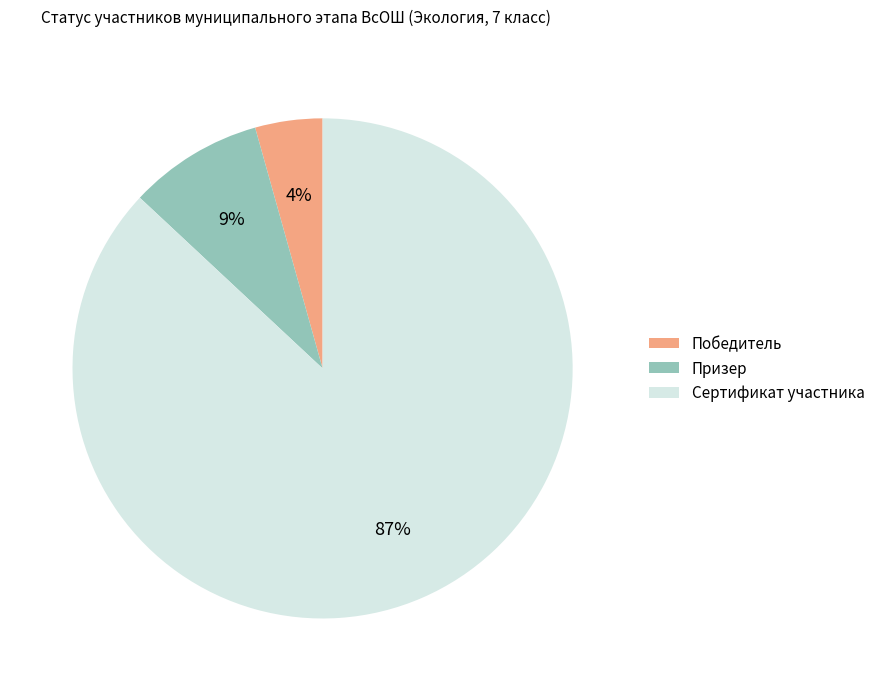

To the nearest percent, what is the difference between the Сертификат участника and Призер slice percentages?

78%